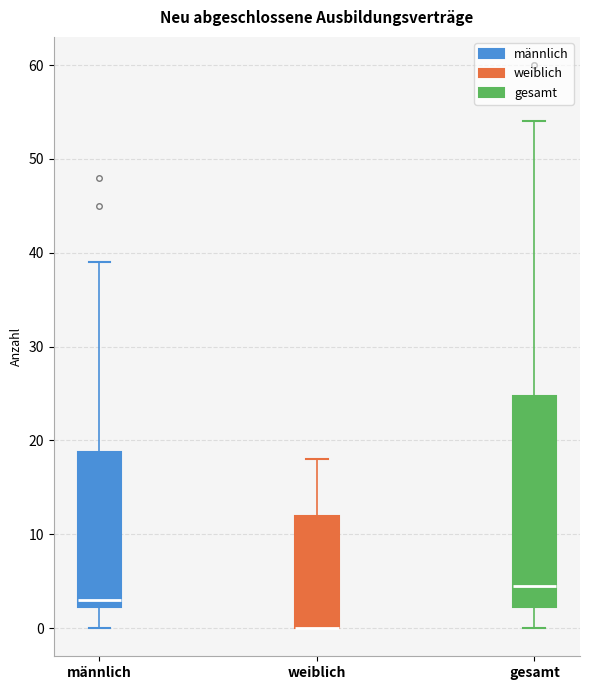

Reading left to right, read every box against the y-axis: the position of its median line, the range the box covers, and the ends of its whiskers. The values are not printed on the chart, so give them approximately, as read against the axis.

männlich: median 3, box 2 to 19, whiskers 0 to 39
weiblich: median 0 (drawn on the box's lower edge), box 0 to 12, whiskers 0 to 18
gesamt: median 5, box 2 to 25, whiskers 0 to 54